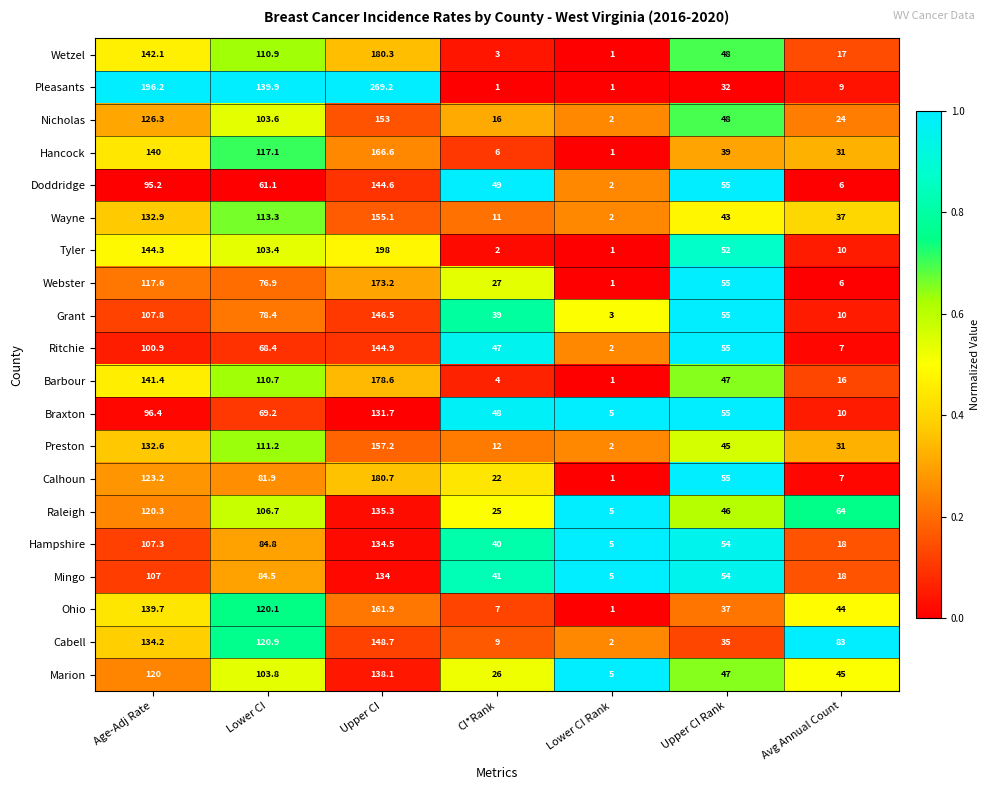

At which category is the sum across all series the highest?

Upper CI